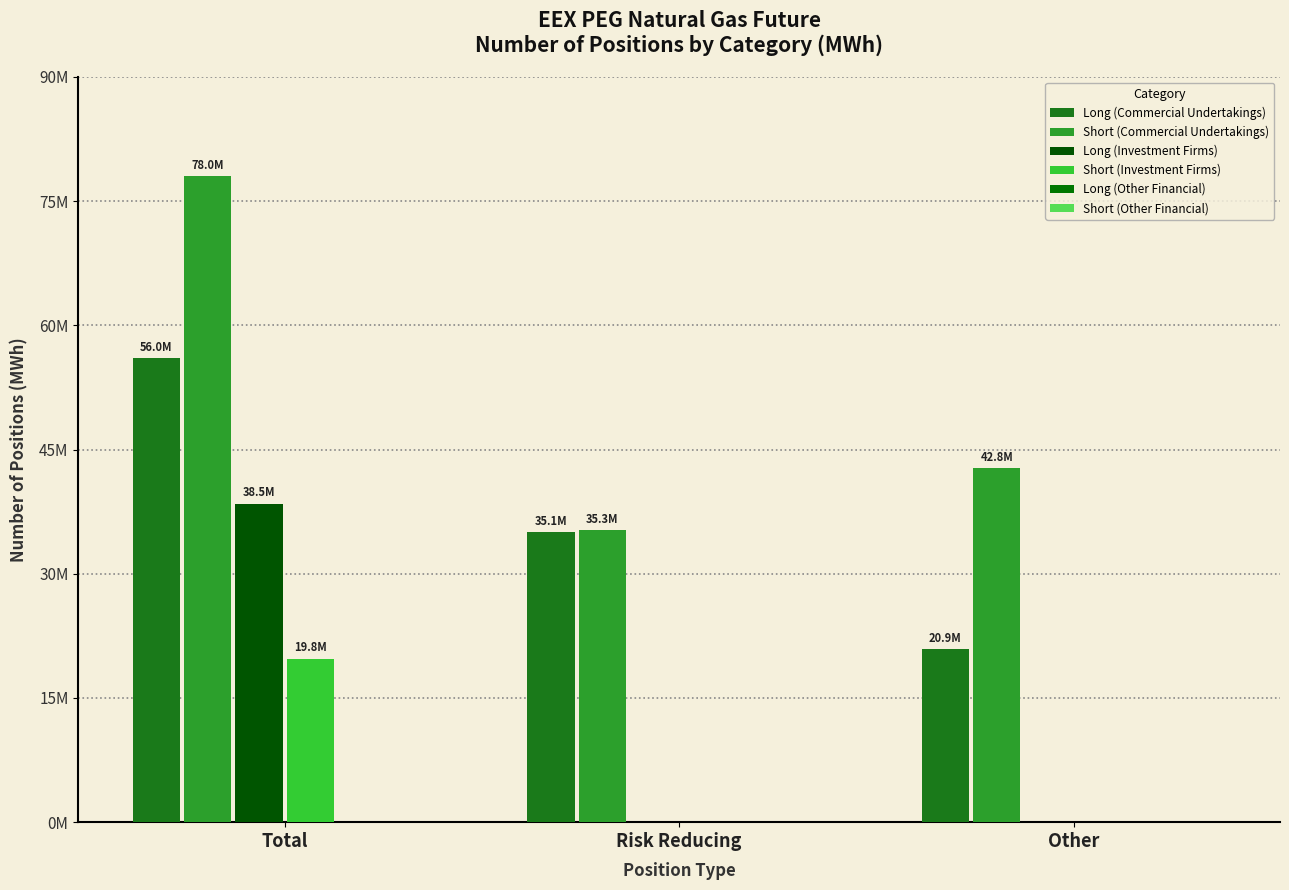

Does the chart contain stacked bars?

No